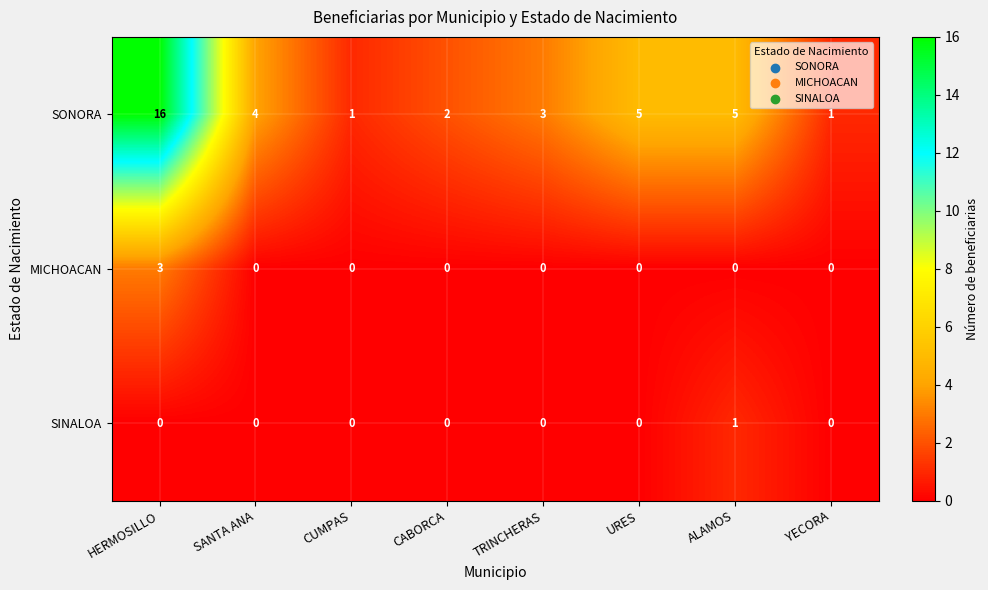

True or false: SONORA has a value of 2 at TRINCHERAS.

False